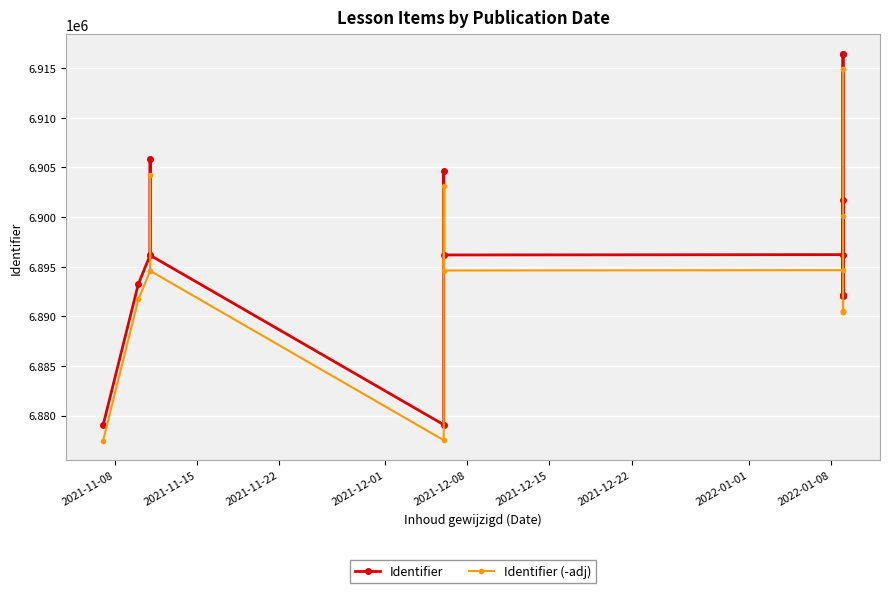

How many values in the Identifier series exceed 6896154?

7